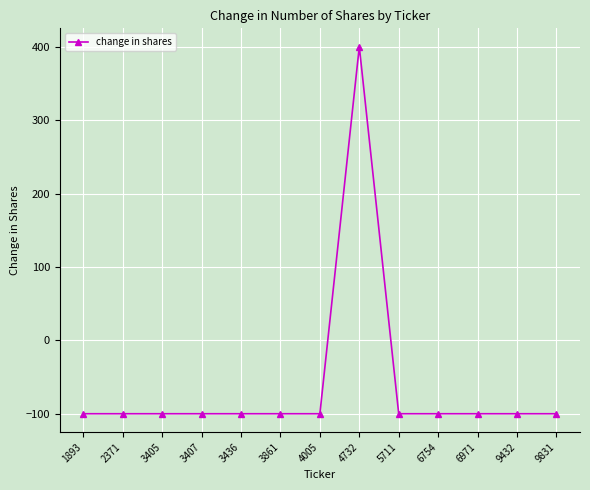

What is the greatest value displayed?

400